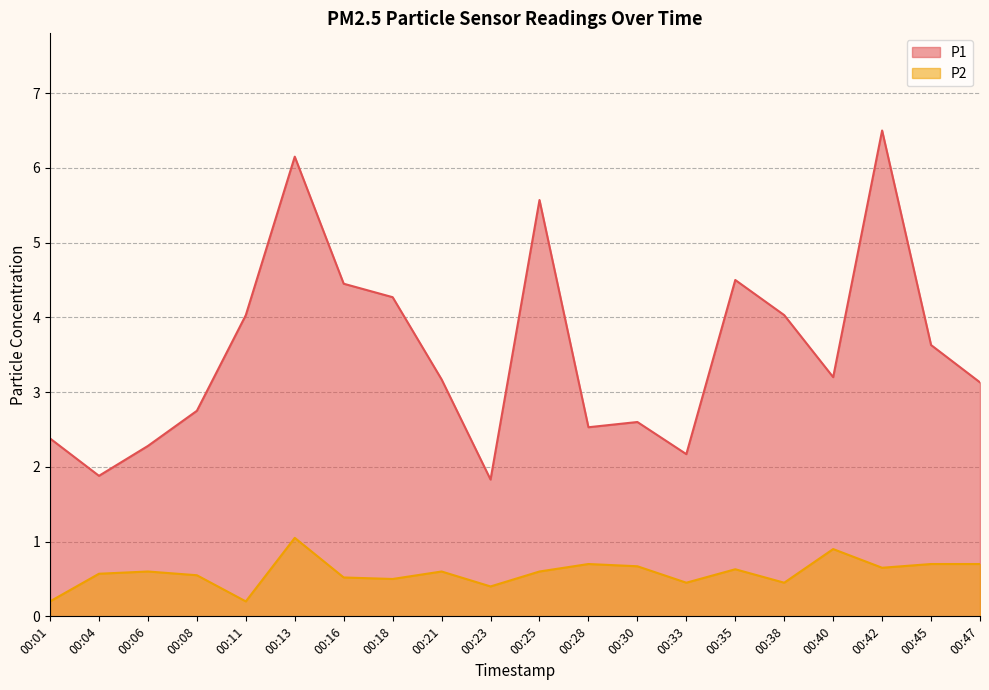

True or false: P2 and P1 cross at least once.

False